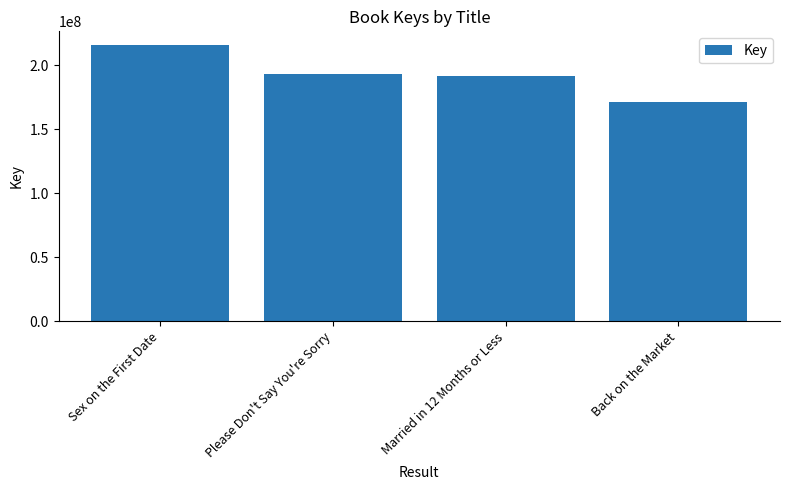

Where does the data first go above 193522361?

Sex on the First Date